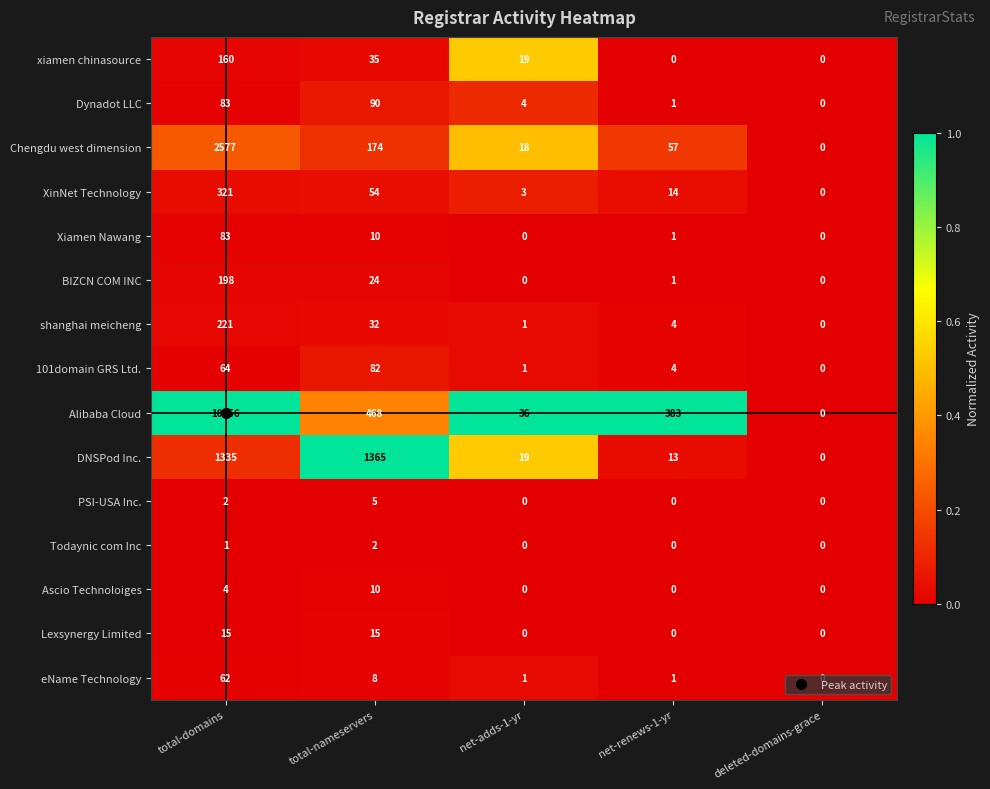

At which label does XinNet Technology reach its peak?

total-domains